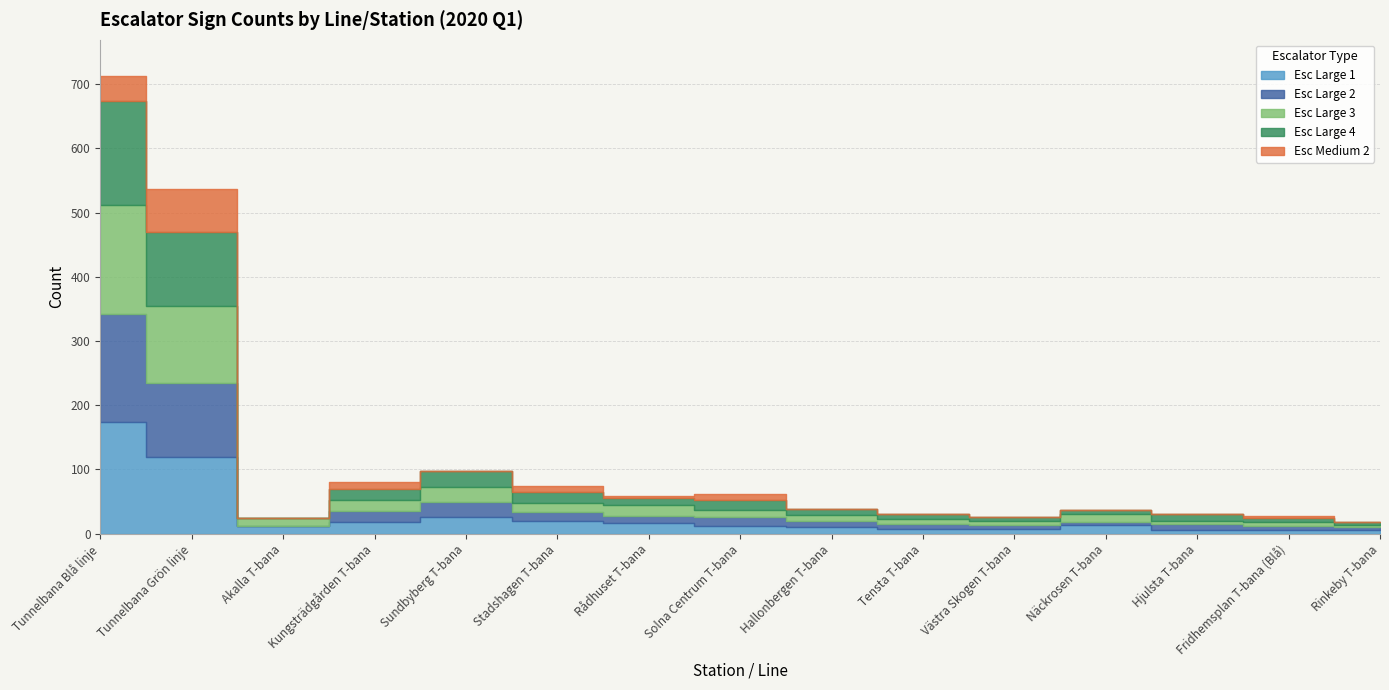

Rank the series by their maximum value, from highest to lowest.

Esc Large 1, Esc Large 3, Esc Large 2, Esc Large 4, Esc Medium 2